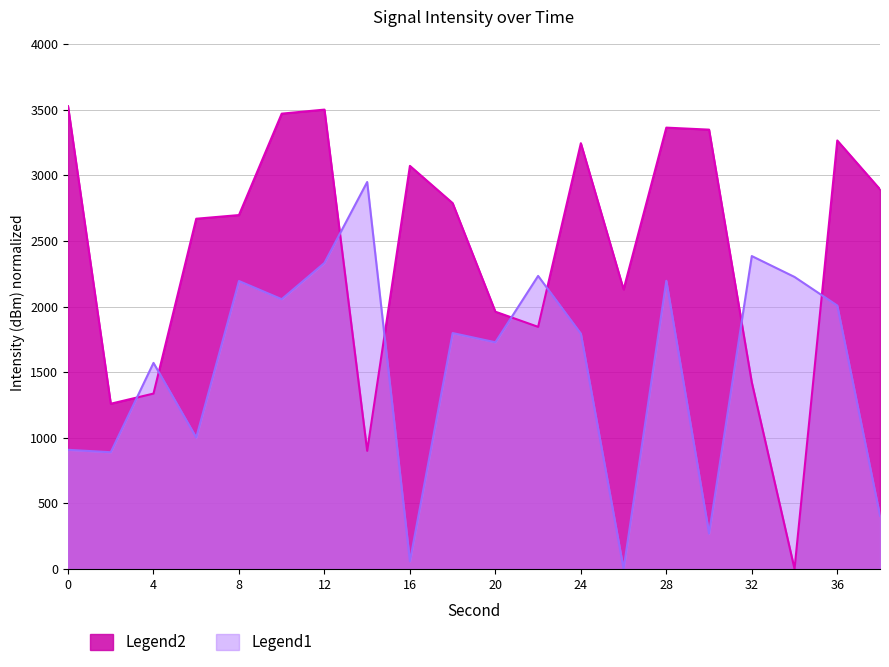

True or false: Legend2 has a value of 2893.6 at 38.

True